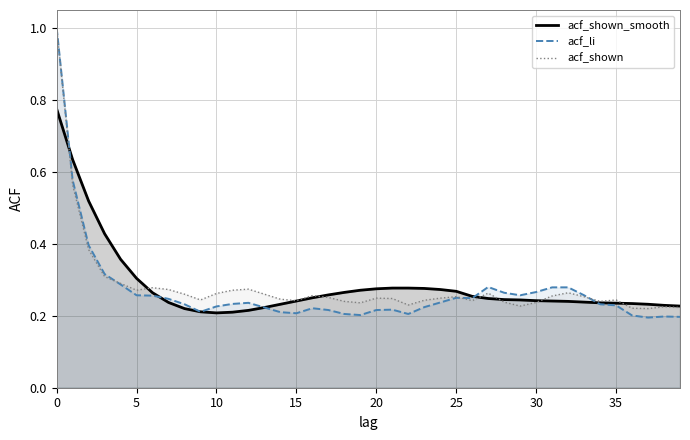

True or false: acf_li has a value of 0.2 at 14.

True